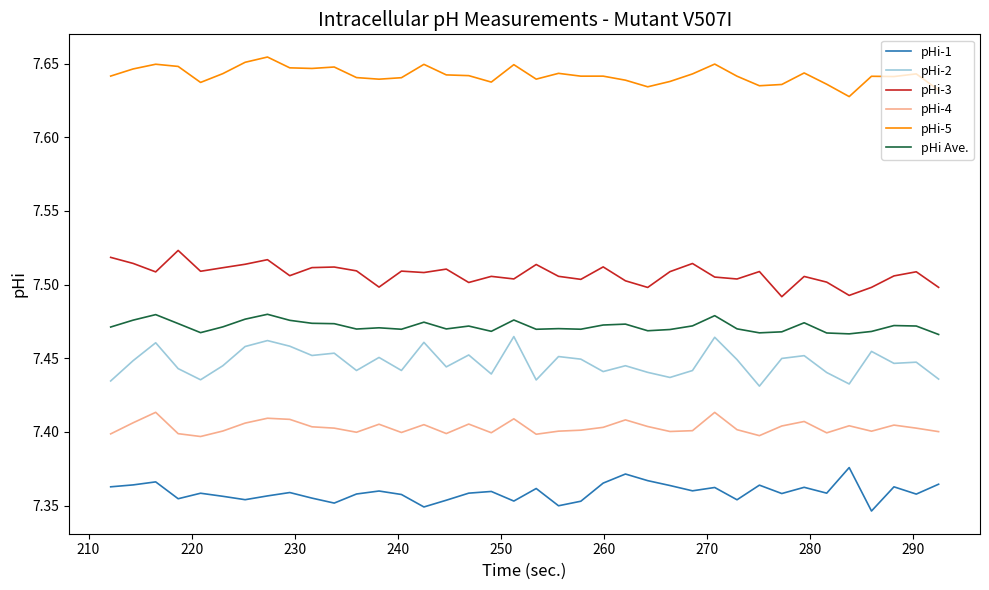

Which series has the largest total across all categories?

pHi-5